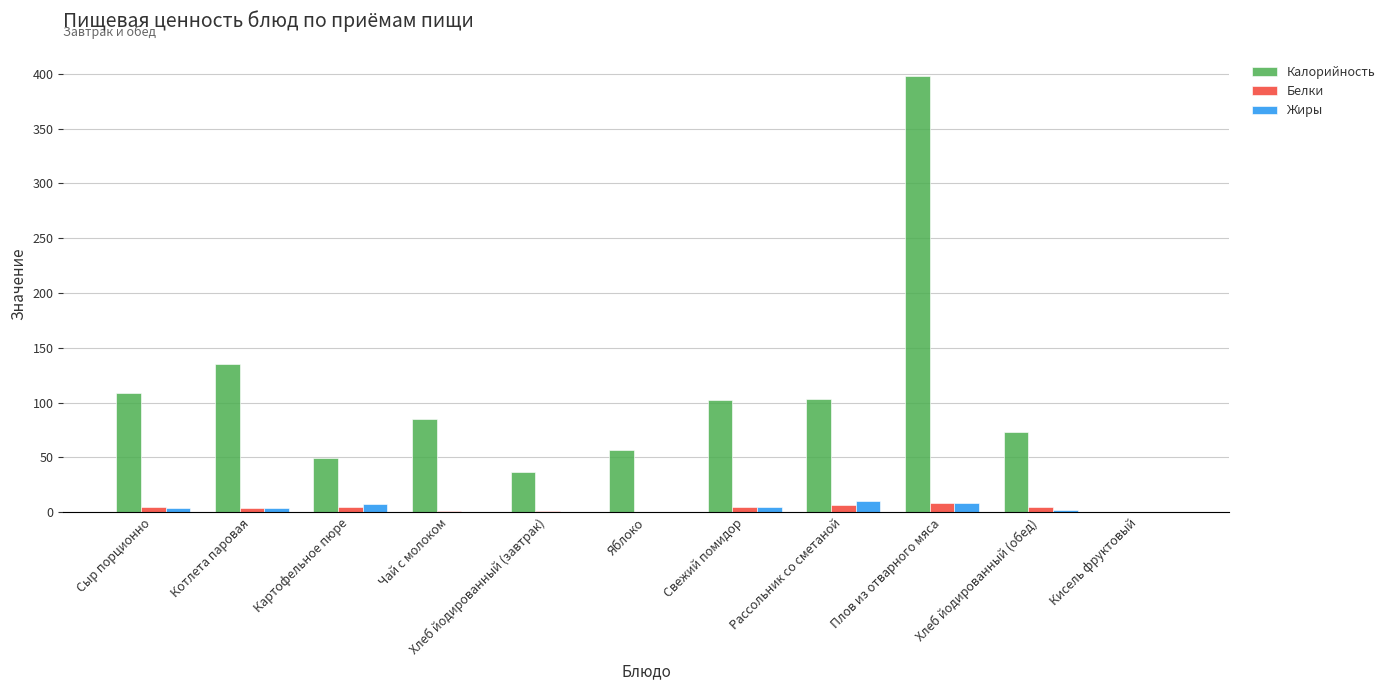

Which series has the largest range (max minus min)?

Калорийность